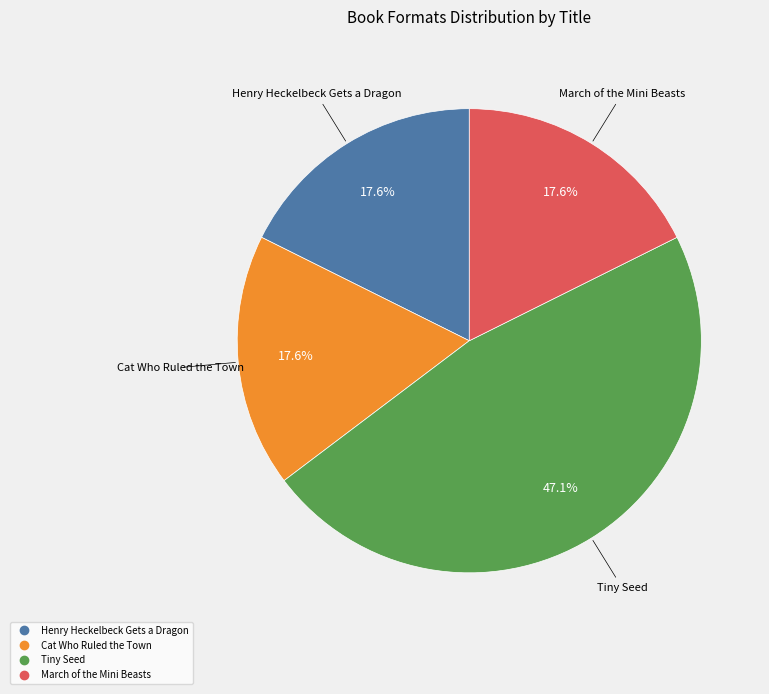

To the nearest percent, what portion does Cat Who Ruled the Town represent?

18%